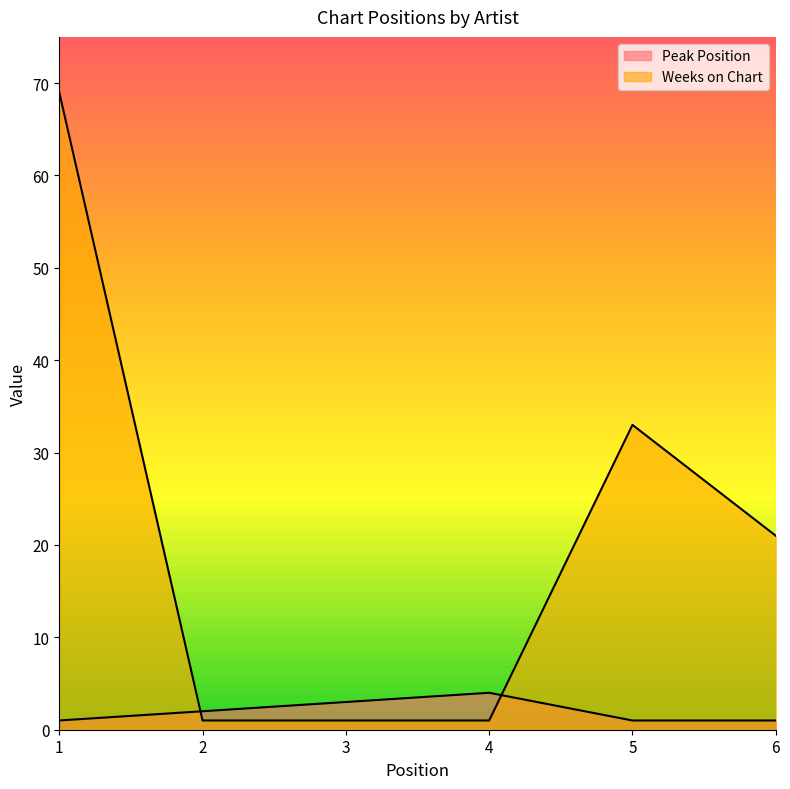

What is the difference between the second highest and second lowest values in the Peak Position series?

2